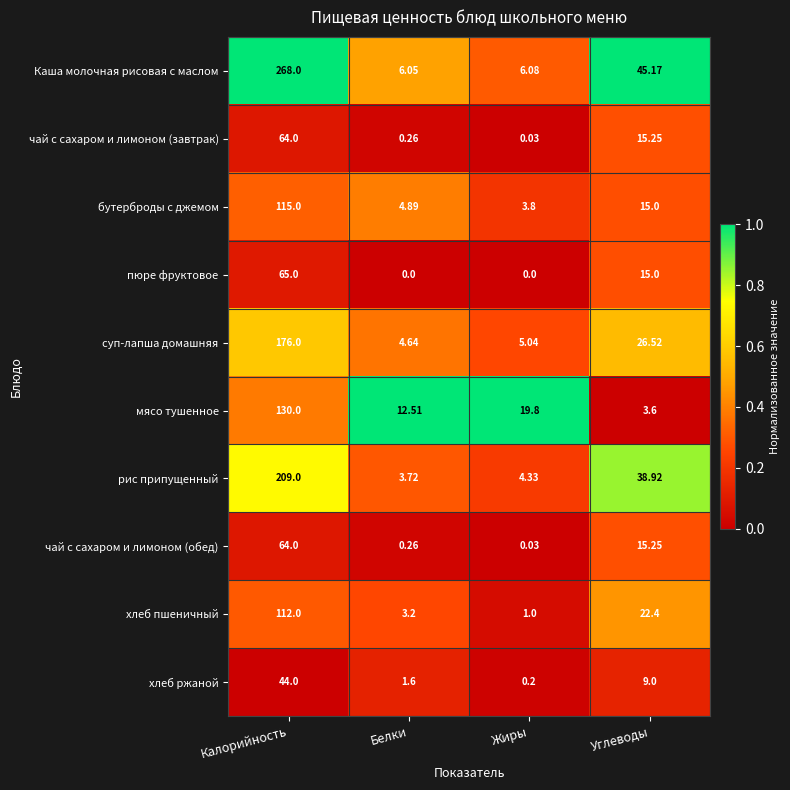

Rank the categories by суп-лапша домашняя value from highest to lowest.

Калорийность, Углеводы, Жиры, Белки